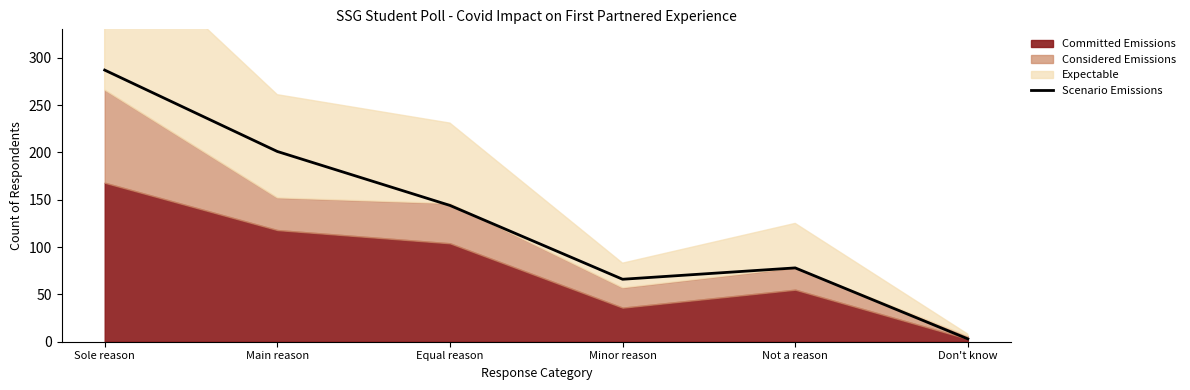

Count the number of categories in the chart.

6